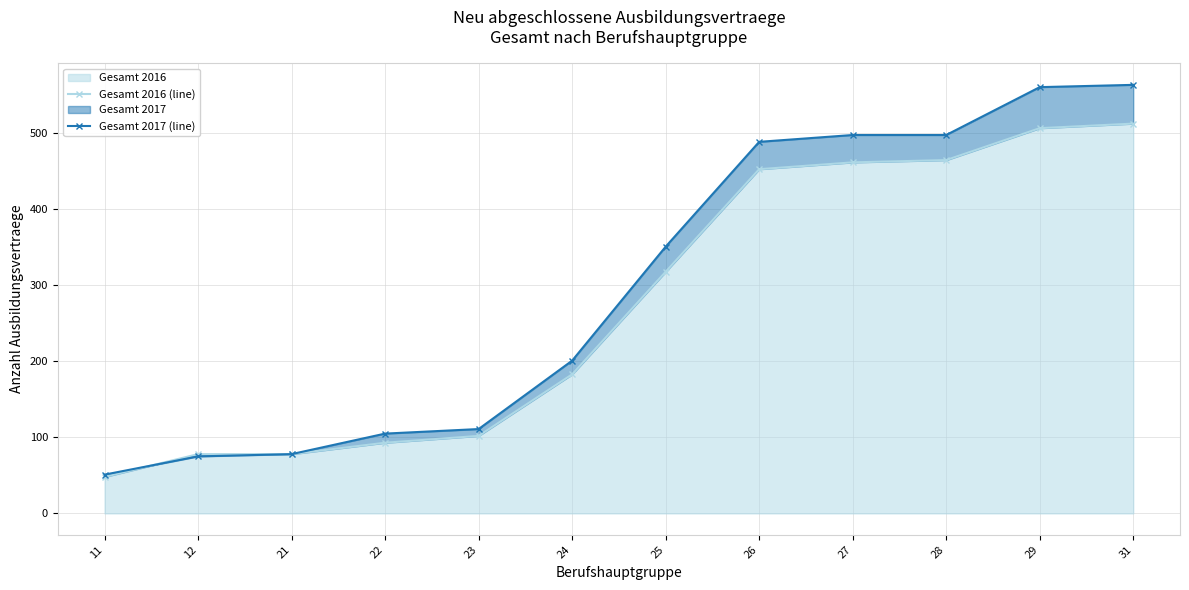

The value of Gesamt 2016 (line) at 26 is 634. True or false?

False